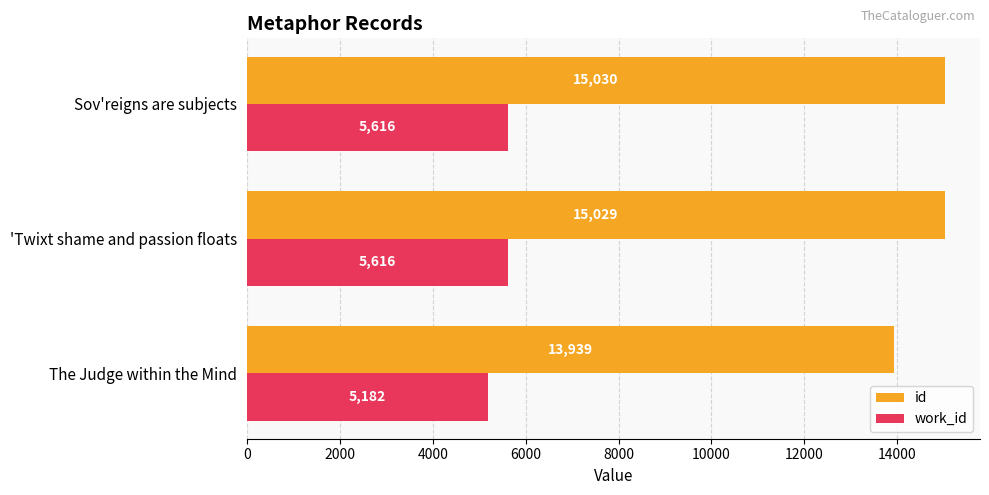

What is the difference between the highest and lowest values at 'Twixt shame and passion floats?

9413